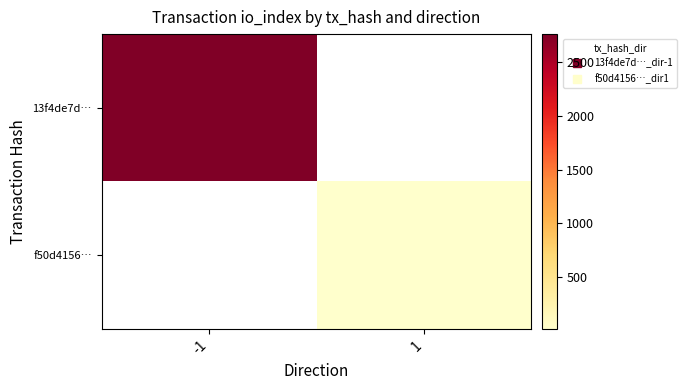

At which label does f50d4156… reach its peak?

-1